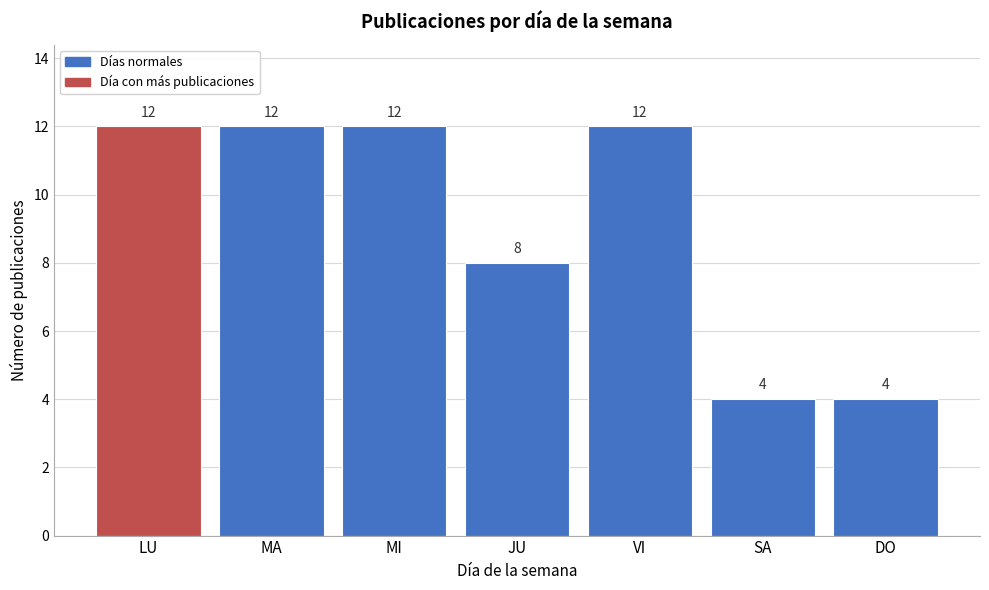

Reading left to right, transcribe all the data shown in this chart.

12	12	12	8	12	4	4